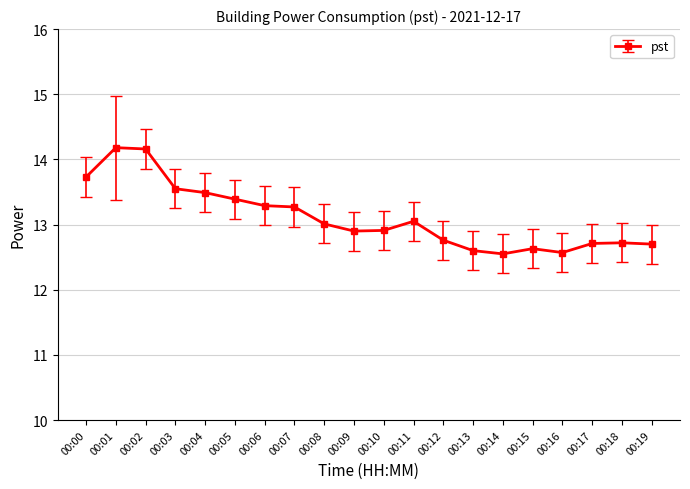

What is the difference between the second highest and minimum values?

1.6